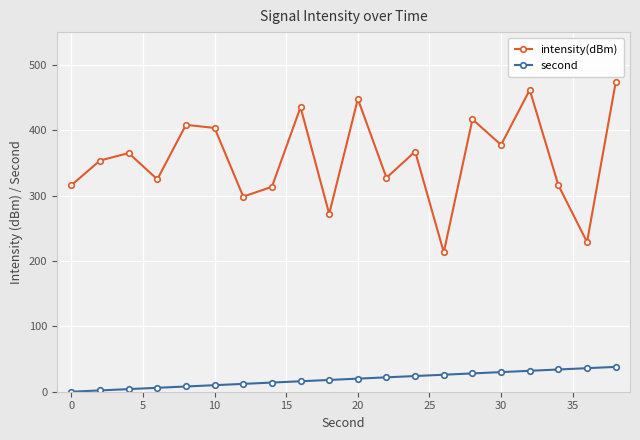

What is the greatest value displayed?

473.0